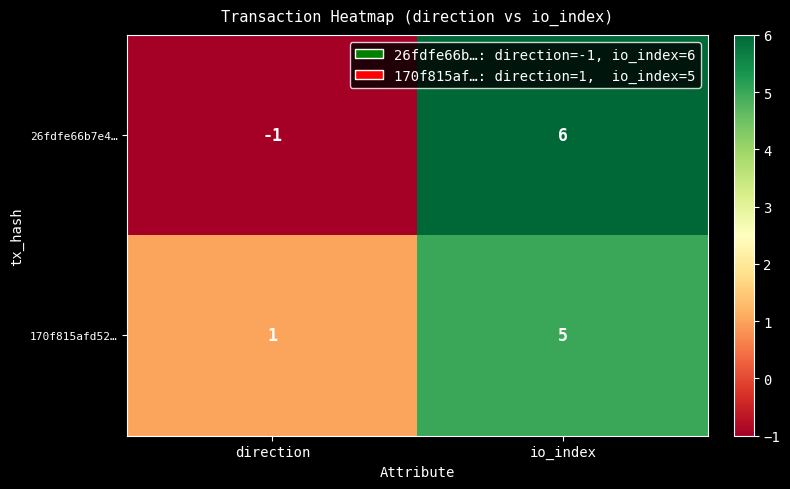

How many data points does each series have?

2